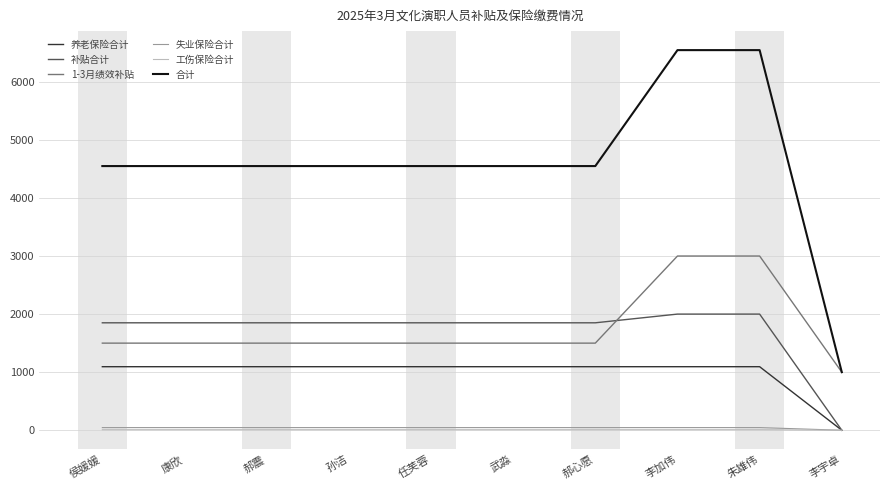

True or false: 1-3月绩效补贴 and 工伤保险合计 cross at least once.

False